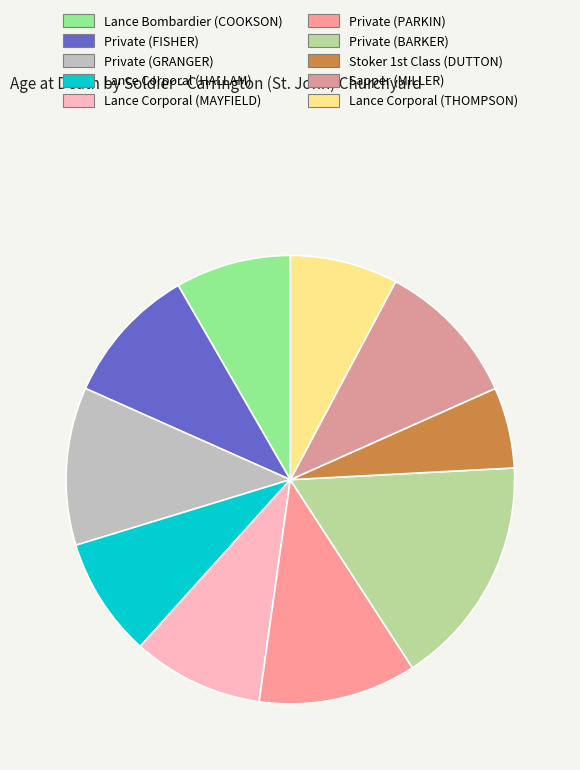

Is it true that Lance Corporal (HALLAM) is 1% of the pie?

False